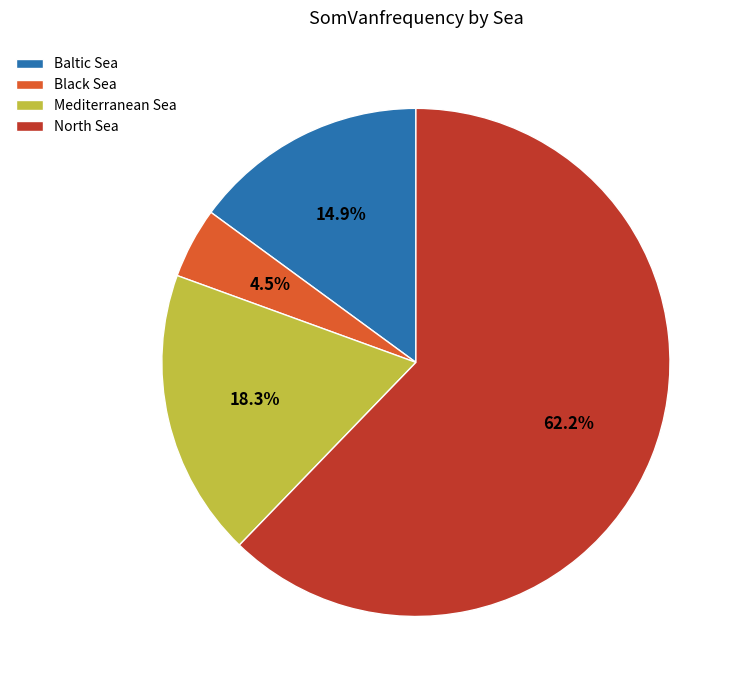

How many slices are in this pie chart?

4